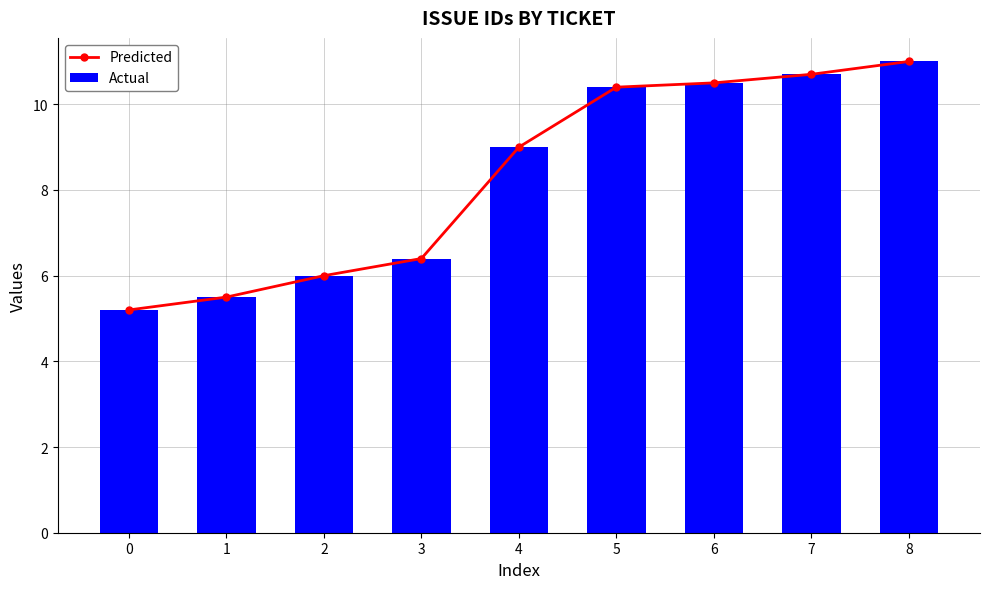

Reading left to right, transcribe all the data shown in this chart.

Predicted: 5.2	5.5	6.0	6.4	9.0	10.4	10.5	10.7	11.0
Actual: 5.2	5.5	6.0	6.4	9.0	10.4	10.5	10.7	11.0